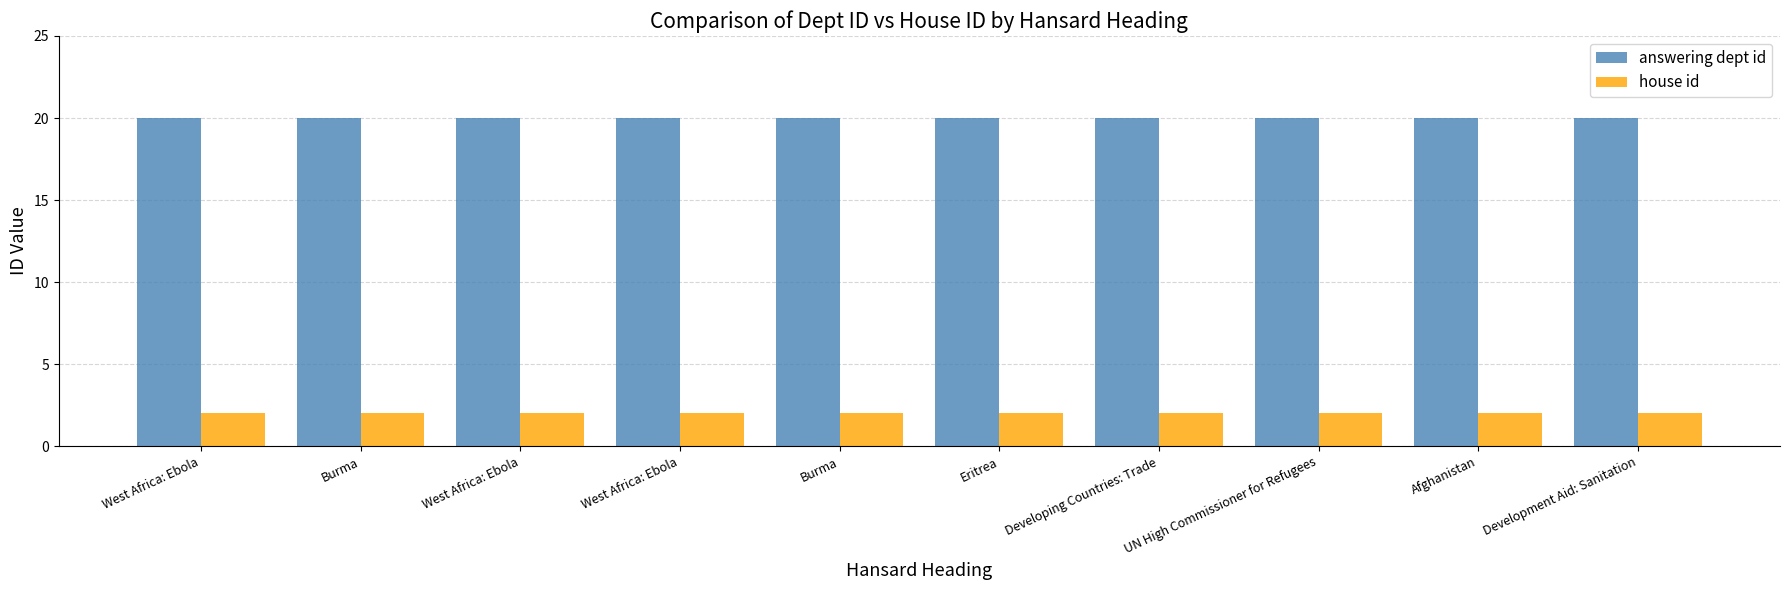

What is the total value across all series at Eritrea?

22